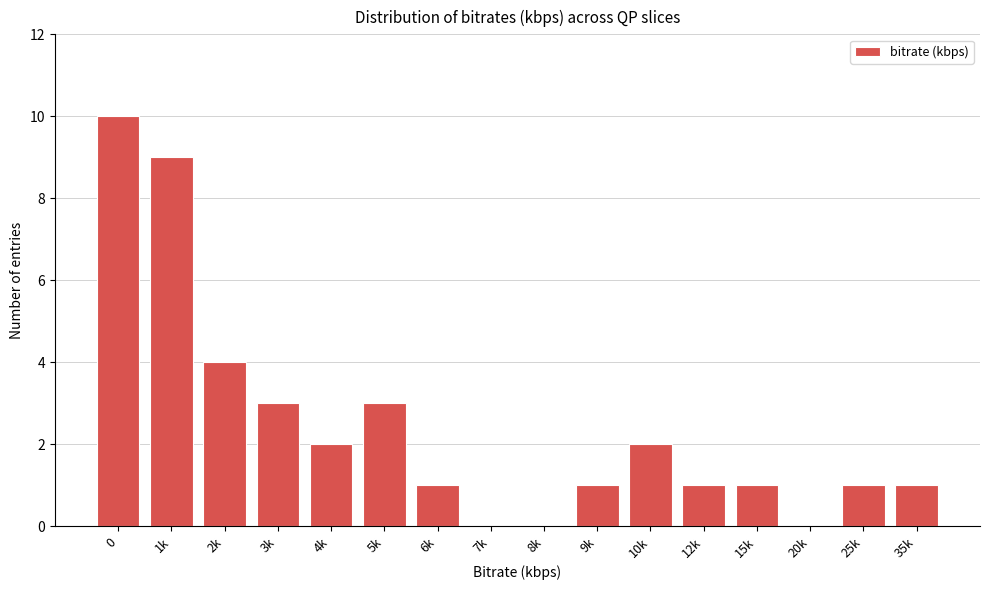

Reading left to right, what are all the values shown in this chart?

0=10	1k=9	2k=4	3k=3	4k=2	5k=3	6k=1	7k=0	8k=0	9k=1	10k=2	12k=1	15k=1	20k=0	25k=1	35k=1